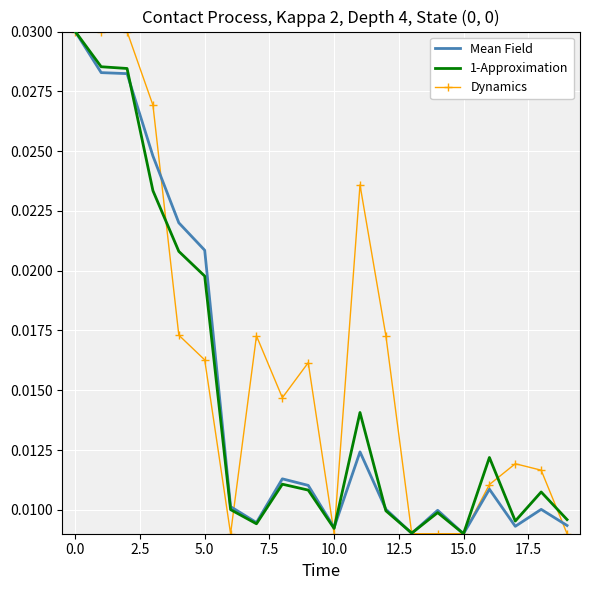

What are all the series names shown in the legend?

Mean Field, 1-Approximation, Dynamics